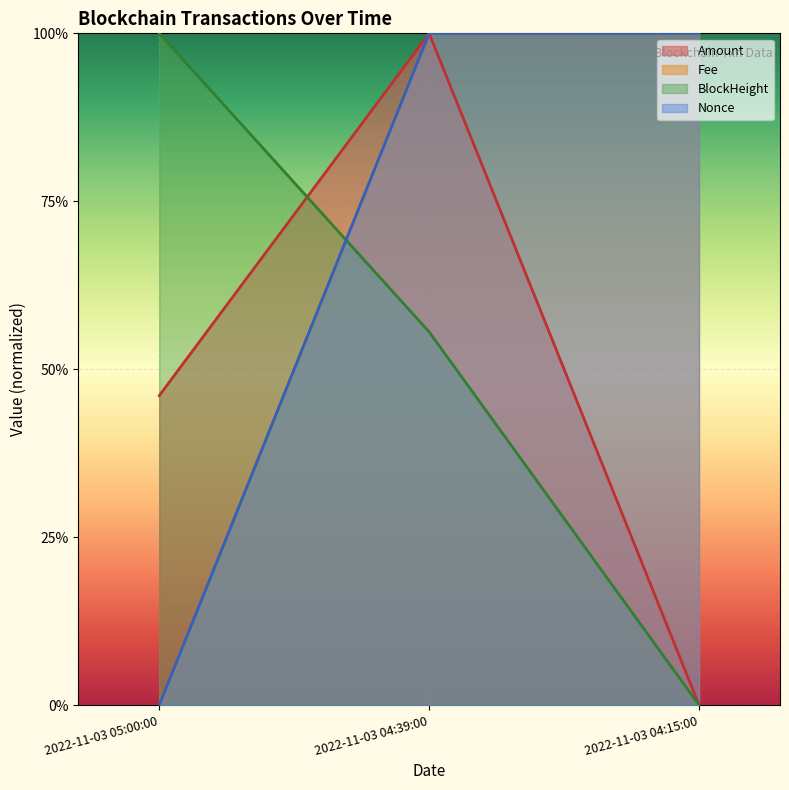

Which category has the highest value in the Nonce series?

2022-11-03 04:39:00